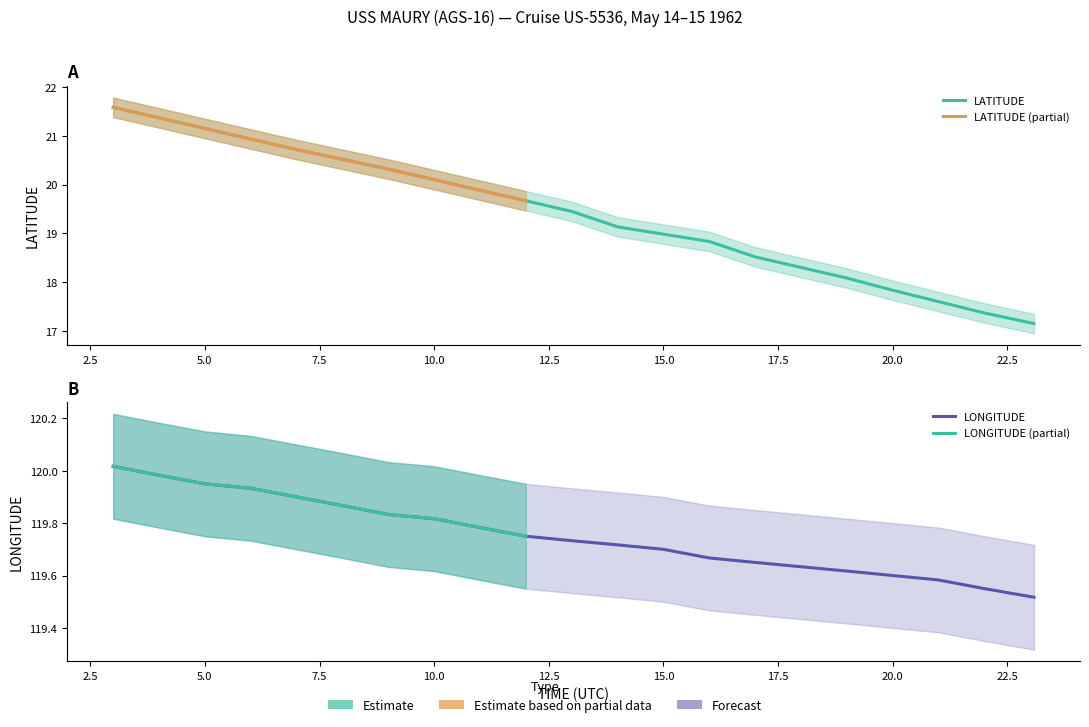

What is the label of the 16th point from the right?

7.0